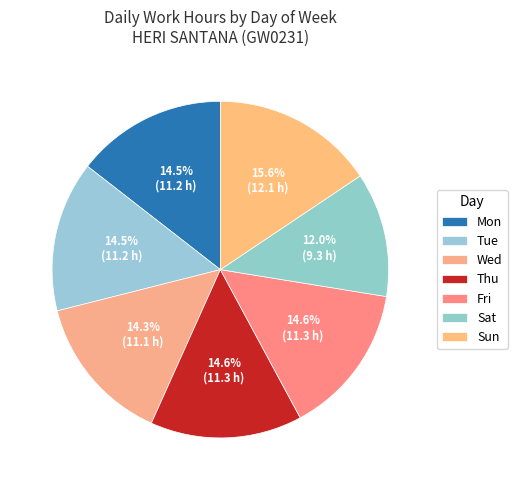

How many slices are in this pie chart?

7